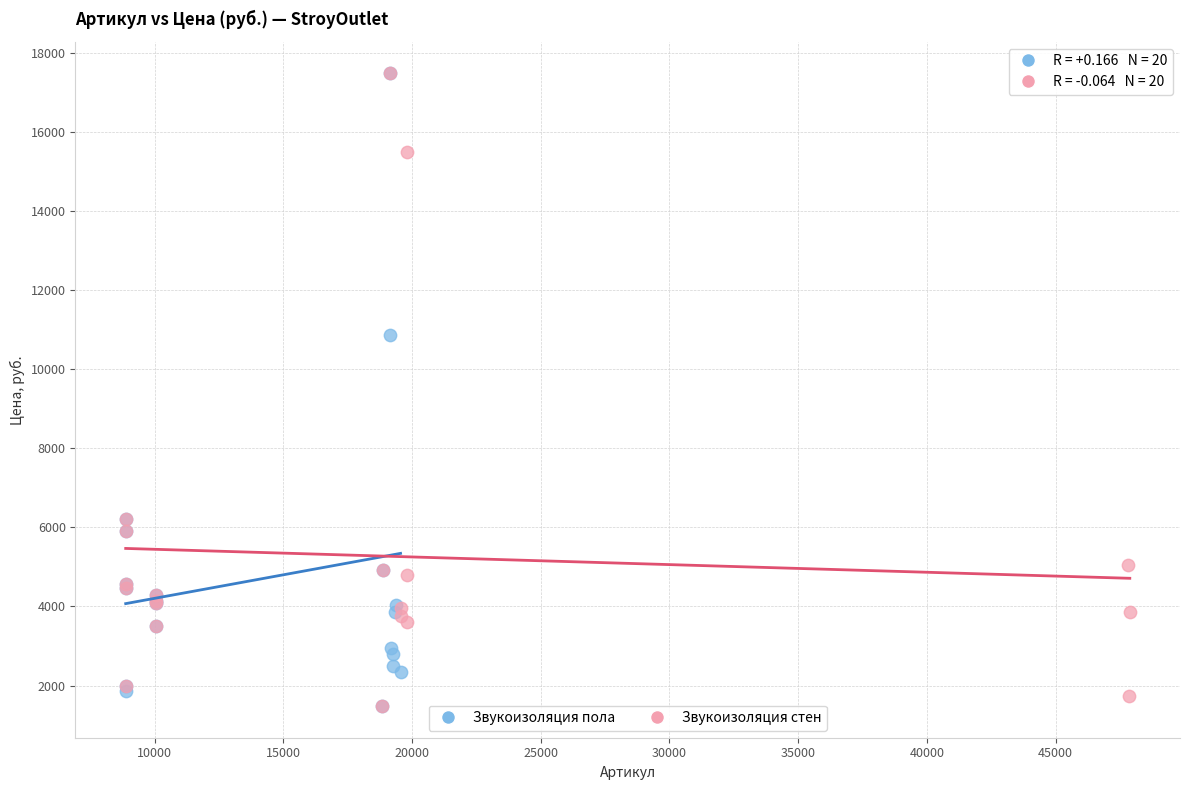

What are all the series names shown in the legend?

Звукоизоляция пола, Звукоизоляция стен